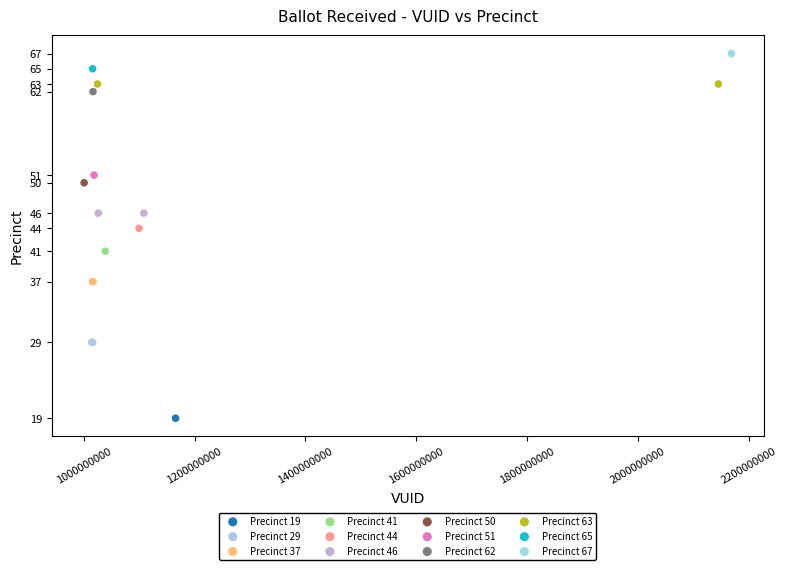

Which series contains the highest Y value?

Precinct 67